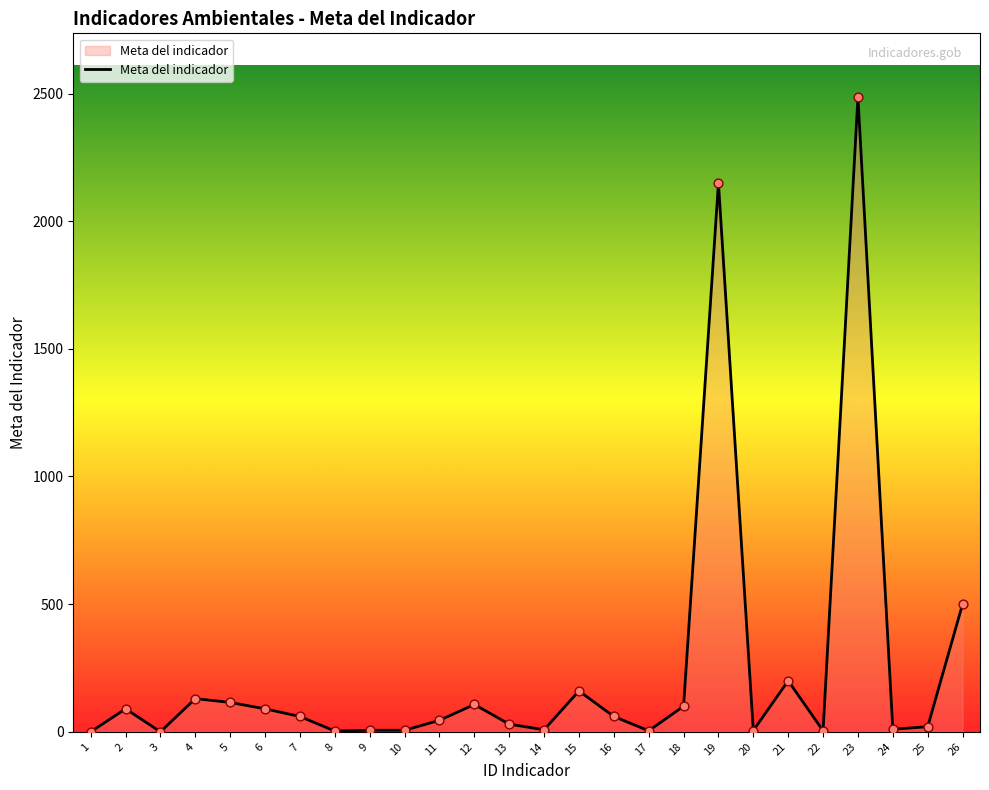

What is the ratio of the value at 12 to the value at 6?

1.2